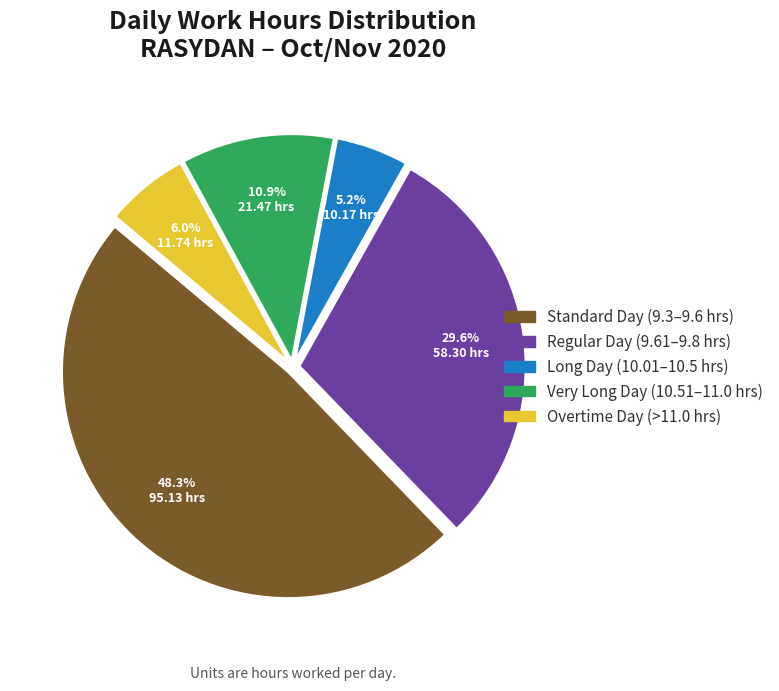

Which slice is the smallest?

Long Day (10.01–10.5 hrs)